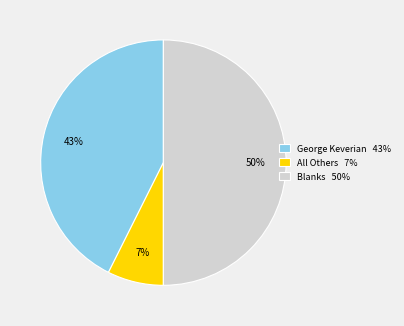

How many slices are in this pie chart?

3